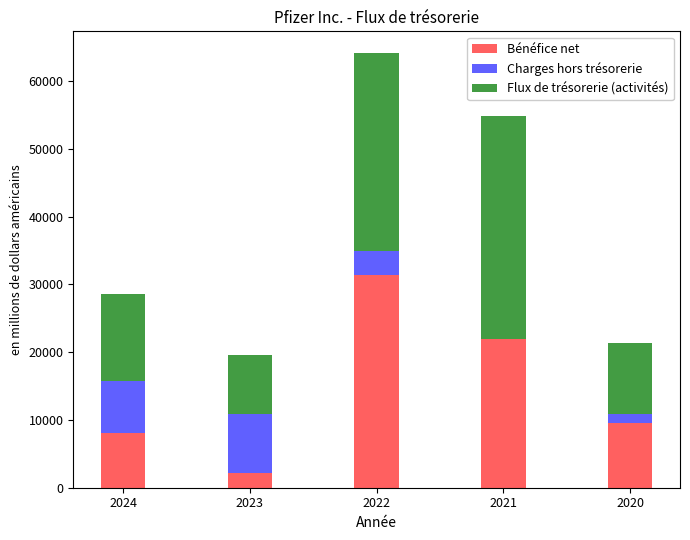

True or false: Bénéfice net has a value of 15161 at 2020.

False